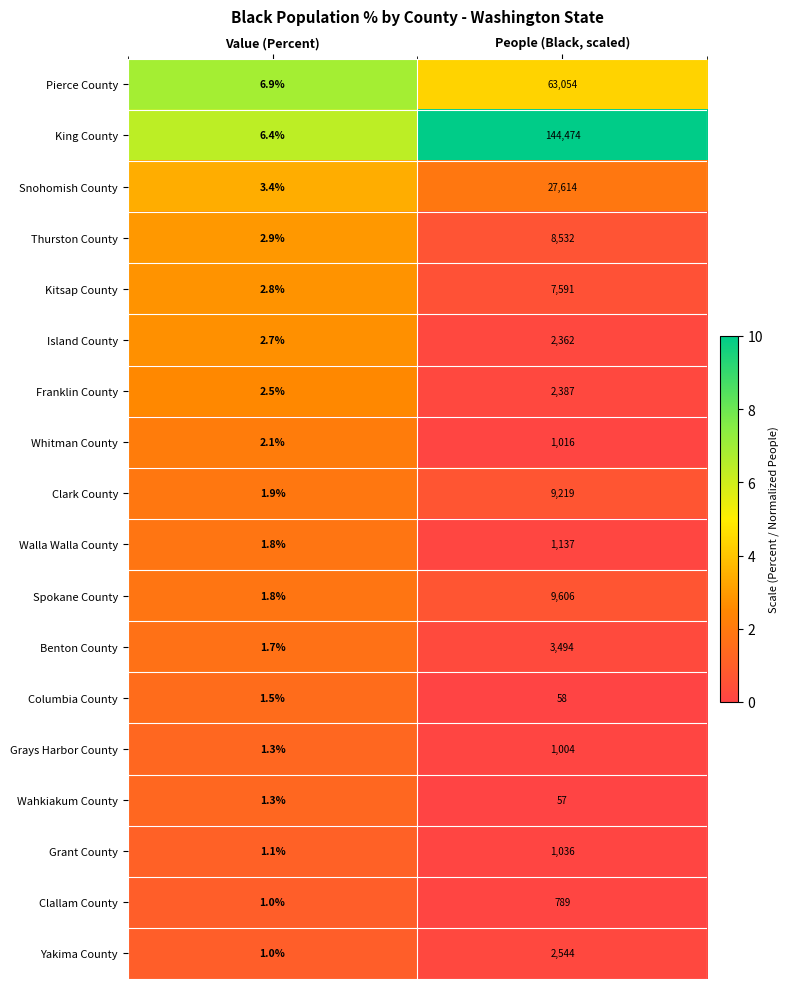

Read the Grant County value at Value (Percent).

1.1